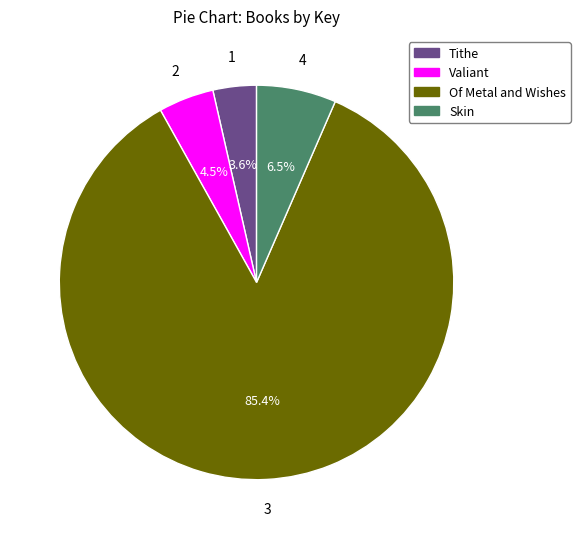

Is it true that Of Metal and Wishes is 73% of the pie?

False